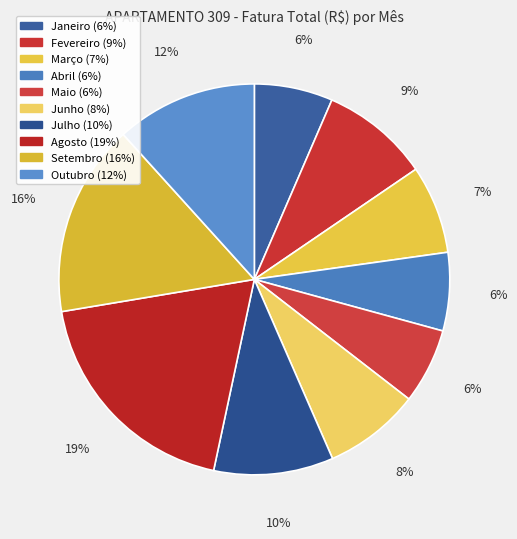

To the nearest percent, what portion does Fevereiro represent?

9%